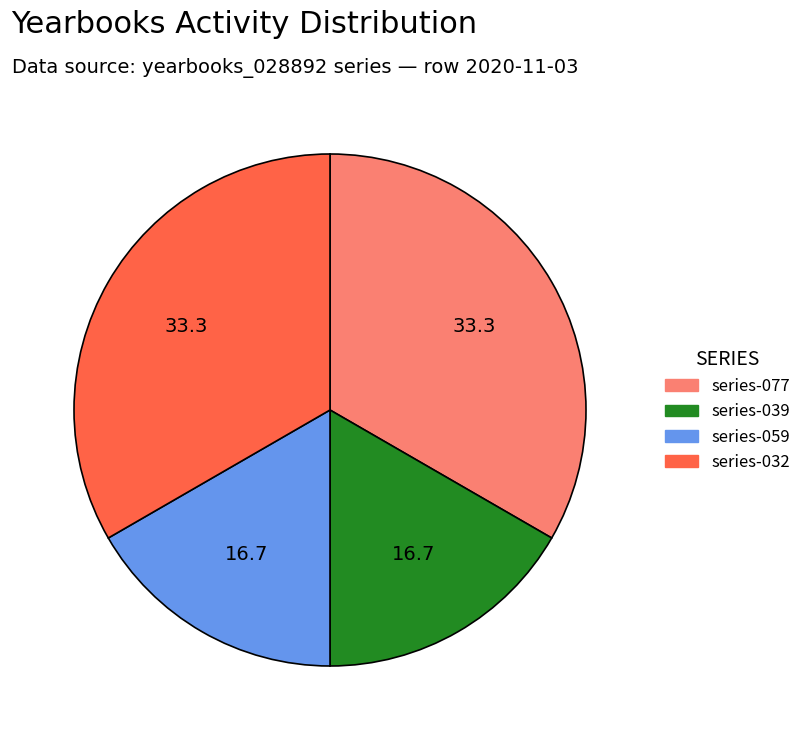

Is there a majority slice in this chart?

No